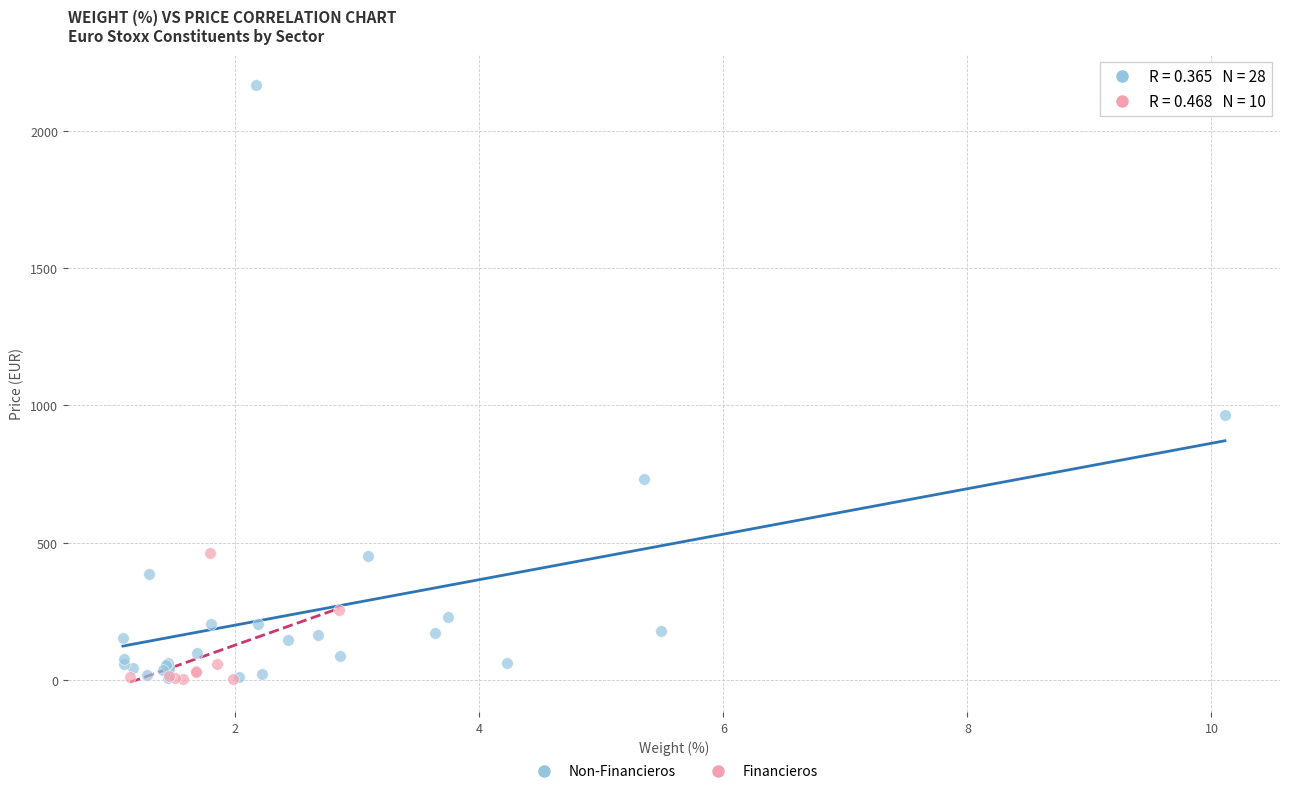

Which series reaches the maximum Y coordinate?

Non-Financieros